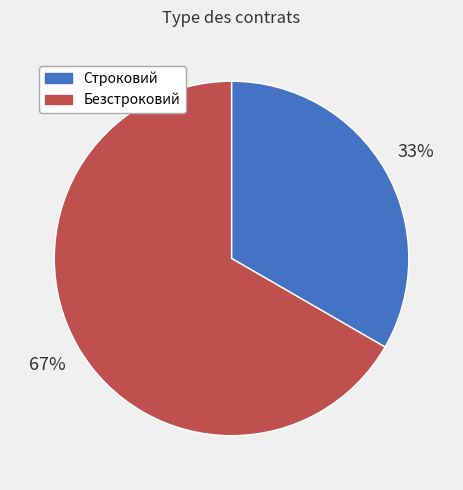

What is the largest slice in the pie chart?

Безстроковий